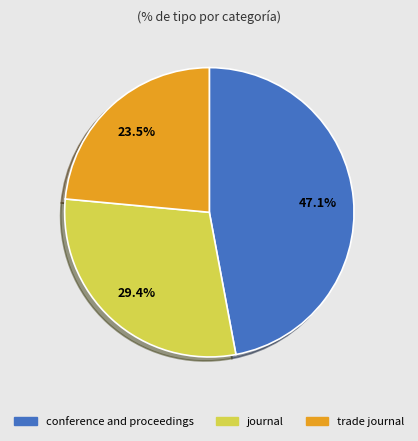

What is the total percentage of conference and proceedings and journal?

76.5%